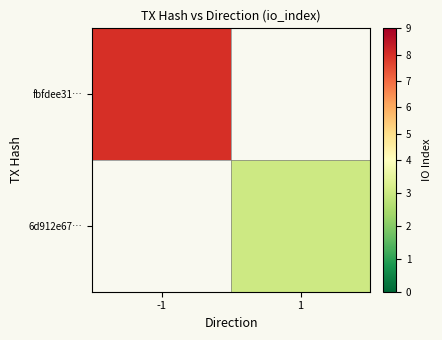

At how many categories does at least one series exceed 0?

2